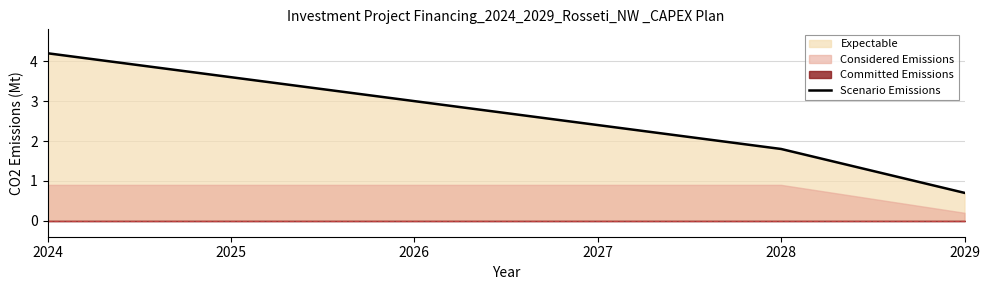

What is the ratio of the value at 2025 to the value at 2024?

0.9